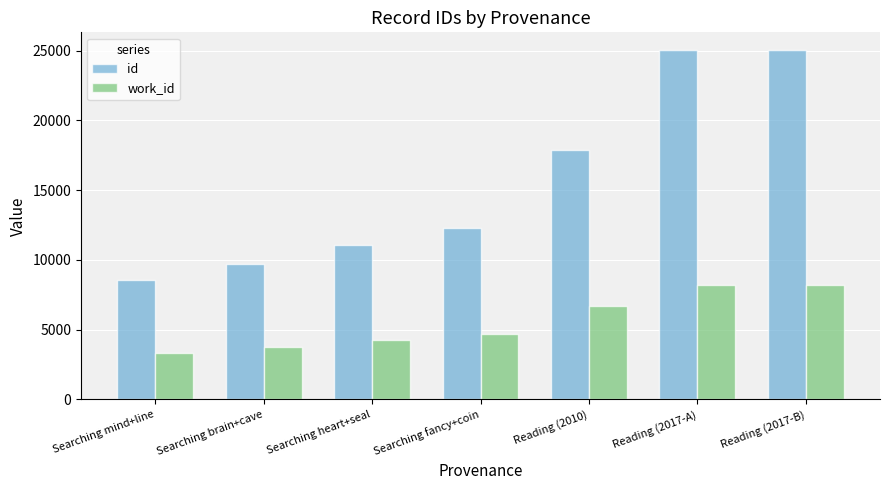

What is the minimum value for id?

8586